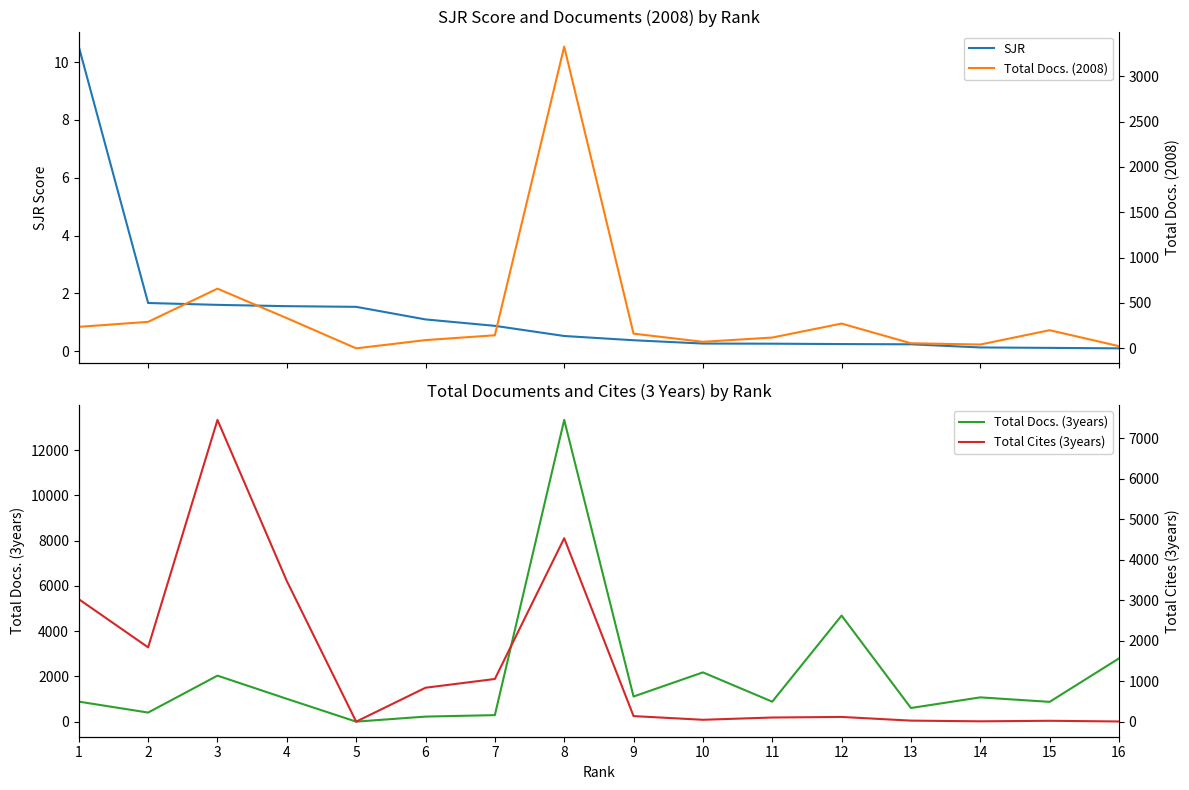

What are all the series names shown in the legend?

SJR, Total Docs. (3years), Total Docs. (2008), Total Cites (3years)